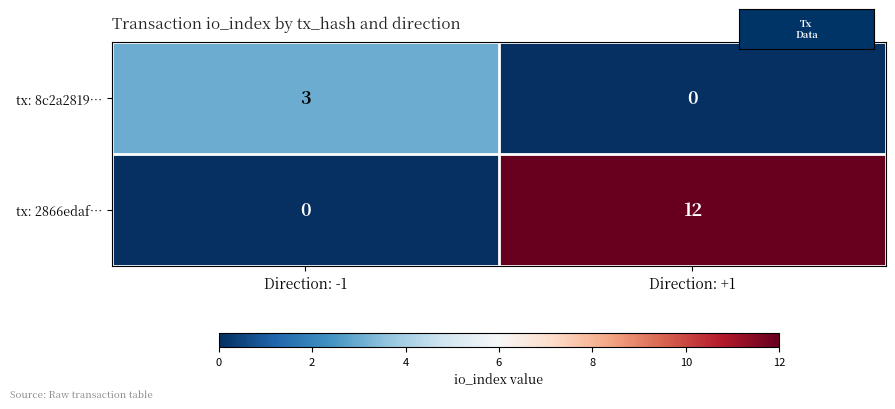

Reading left to right, list all the values displayed in this chart.

tx: 8c2a2819…: 3	0
tx: 2866edaf…: 0	12